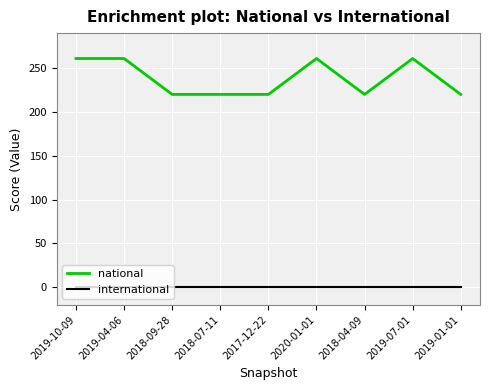

What are all the series names shown in the legend?

national, international